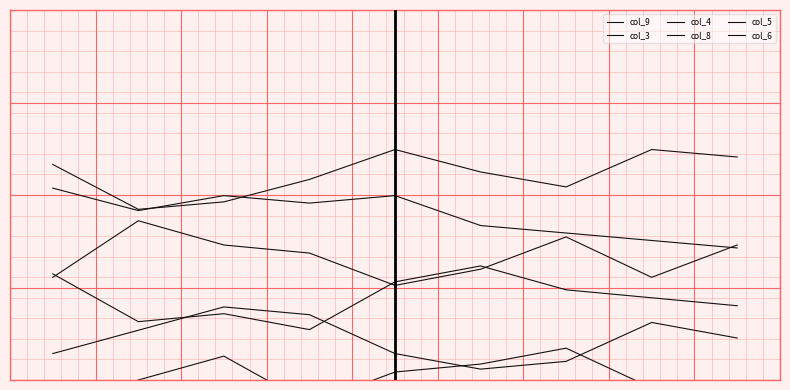

Where is the first local minimum for col_3?

5